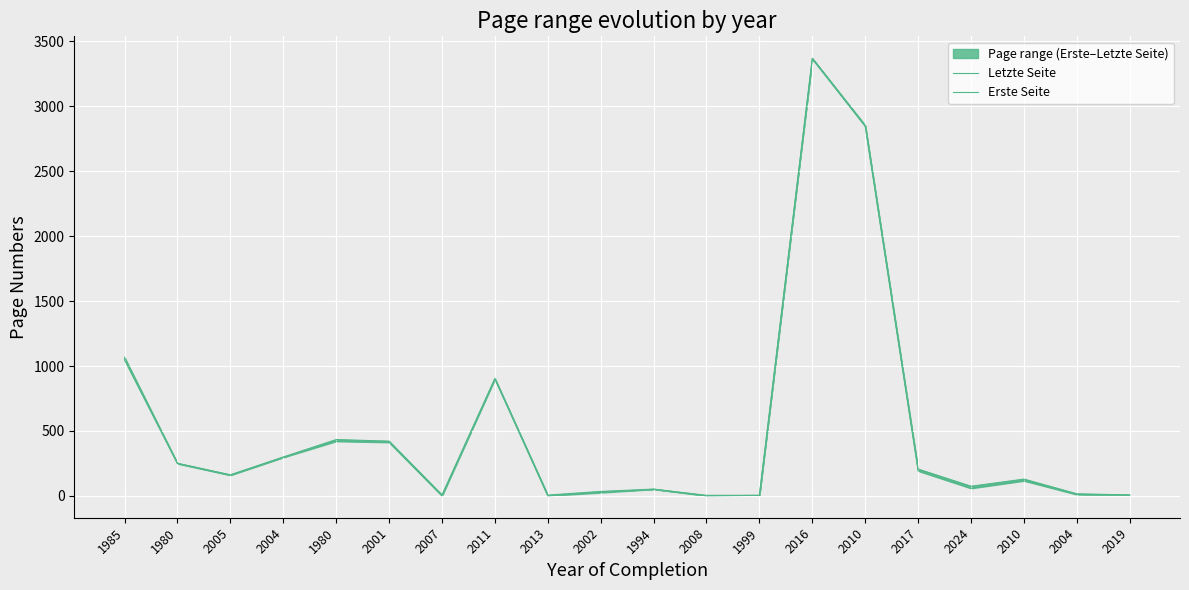

True or false: Letzte Seite has a value of 3368 at 2016.

True